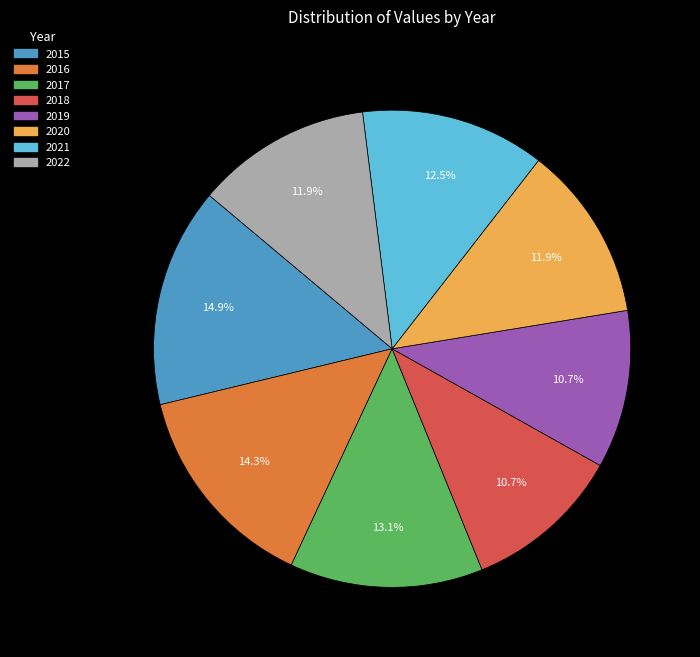

The 2015 slice represents 15% of the pie. True or false?

True